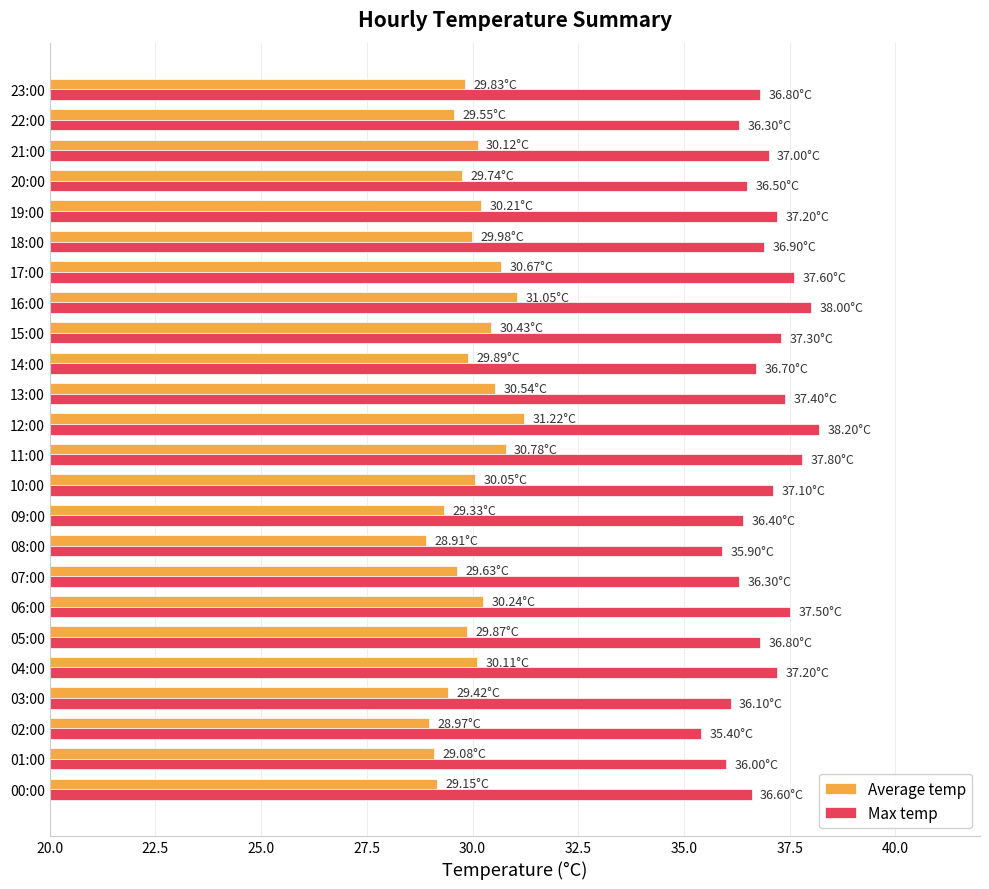

What is the sum of all Average temp values?

718.8